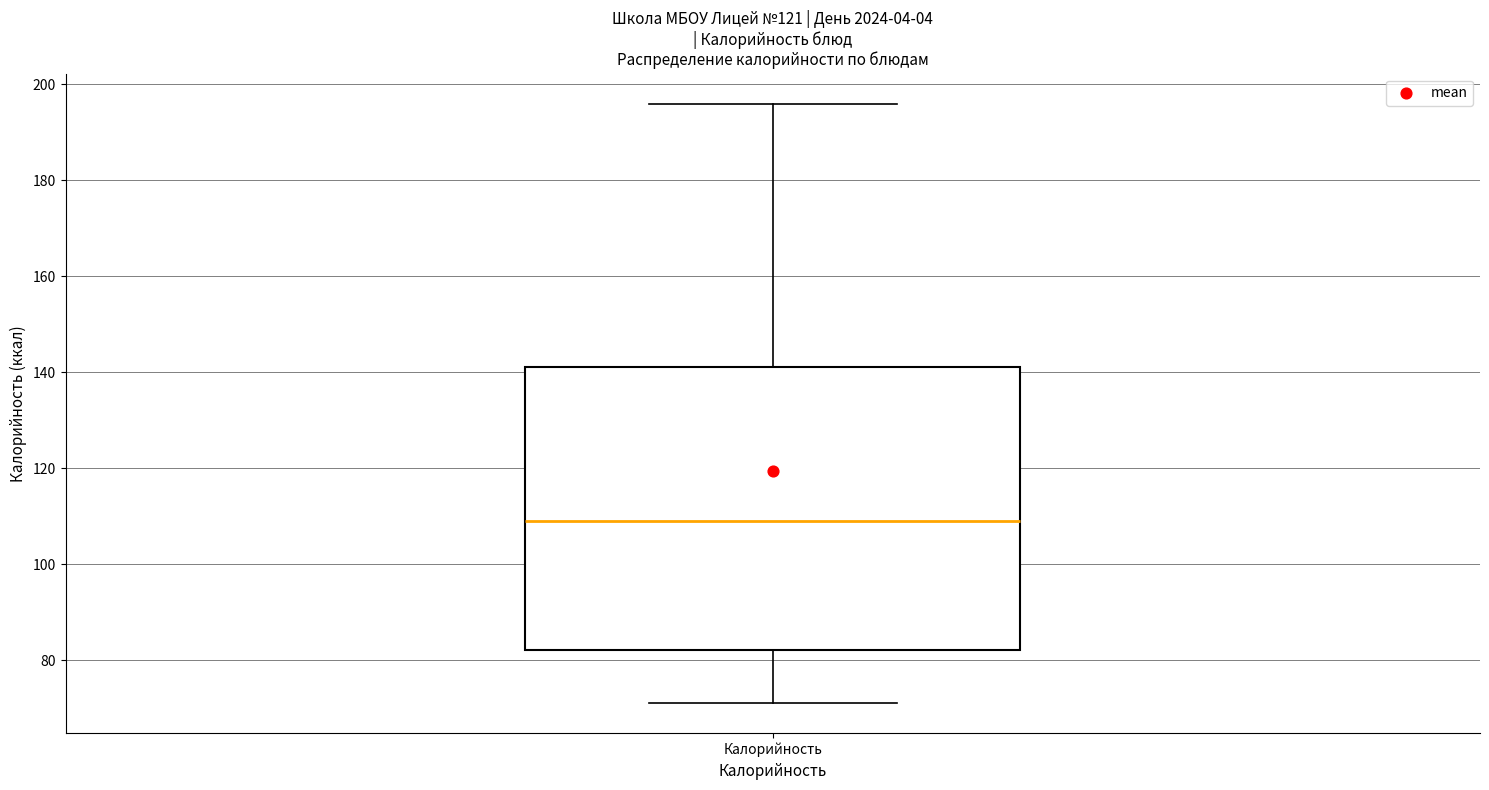

Read this box plot against the y-axis: the position of the median line, the range covered by the box, and the ends of both whiskers. The values are not printed on the chart, so give them approximately, as read against the axis.

median 110, box 82 to 142, whiskers 72 to 196